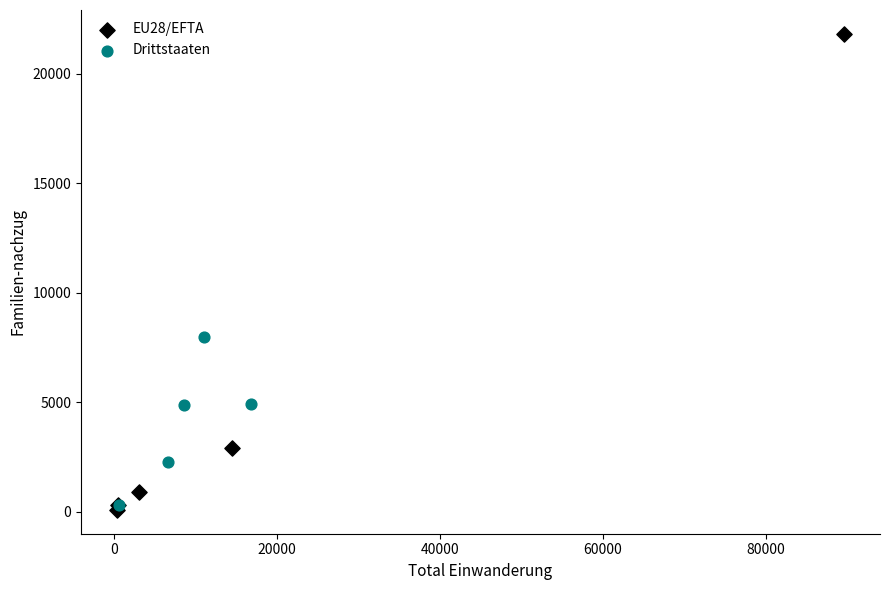

Which series has the widest spread of Y values?

EU28/EFTA